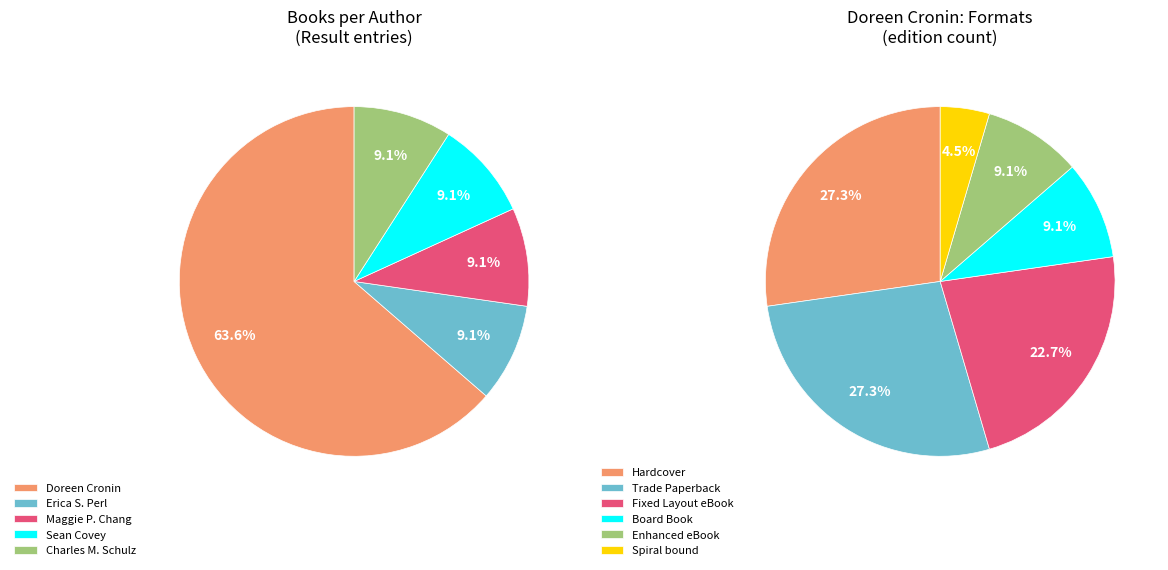

True or false: Sean Covey (1307028) accounts for 9% of the total.

True